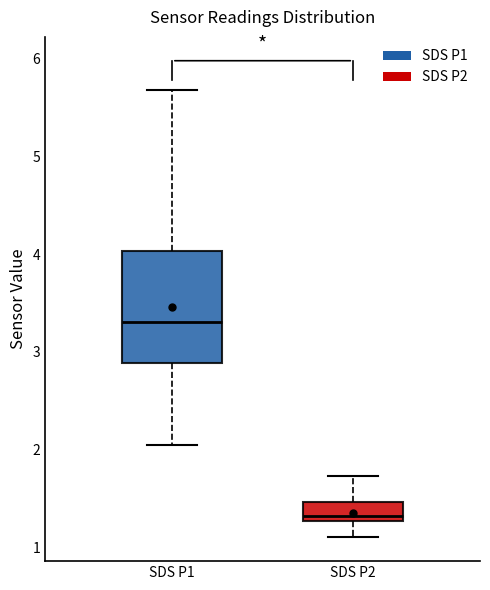

Where does the lower whisker of the box for SDS P1 end on the y-axis? The values are not printed on the chart, so give them approximately, as read against the axis.

2.1